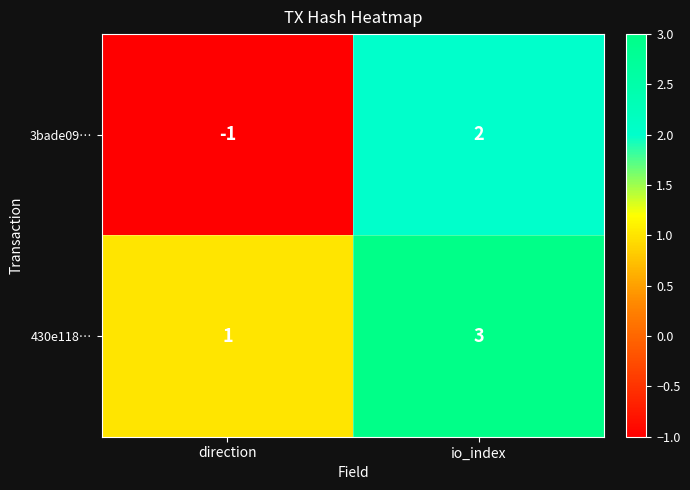

True or false: 430e118… has a value of 1 at direction.

True